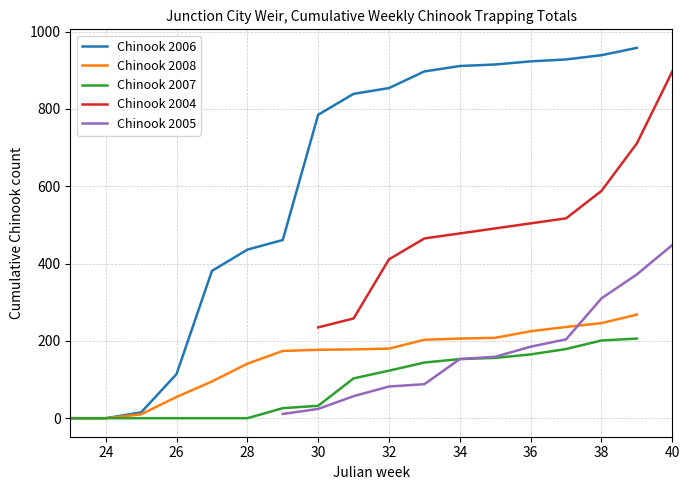

What is the difference between the maximum and minimum values in the Chinook 2007 series?

206